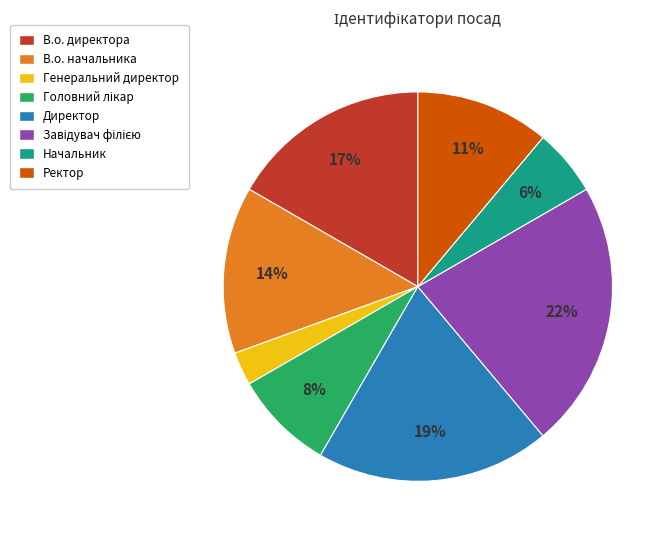

How many slices are in this pie chart?

8